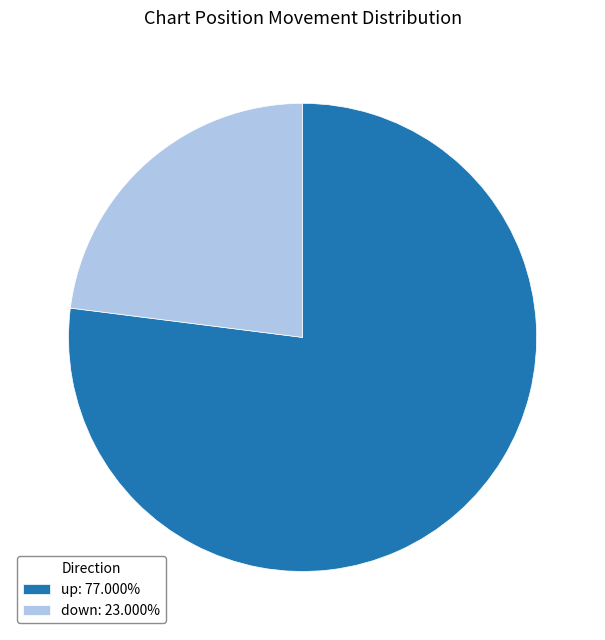

How many slices are in this pie chart?

2